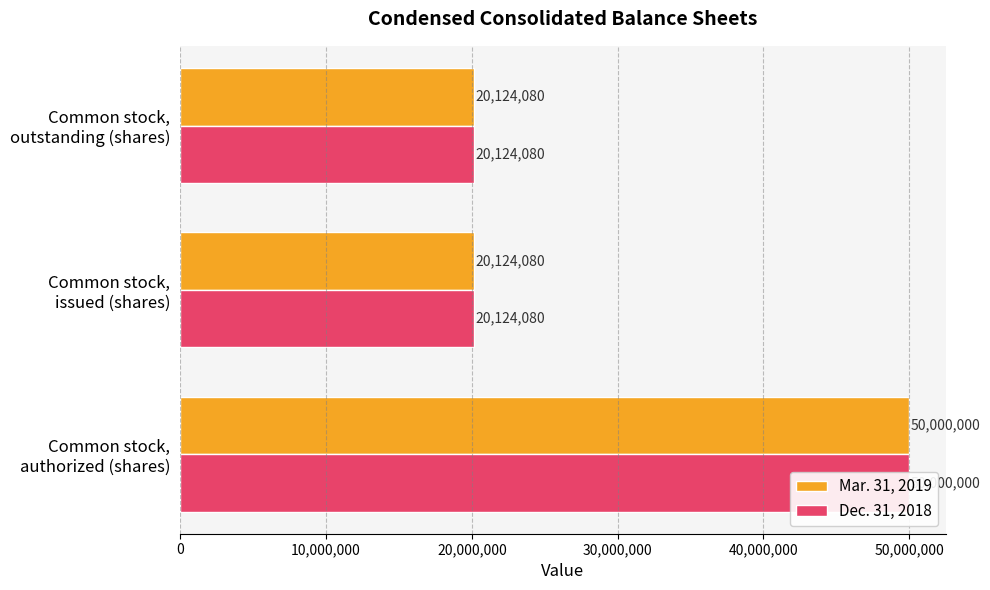

What is the average value of the Mar. 31, 2019 series?

30082720